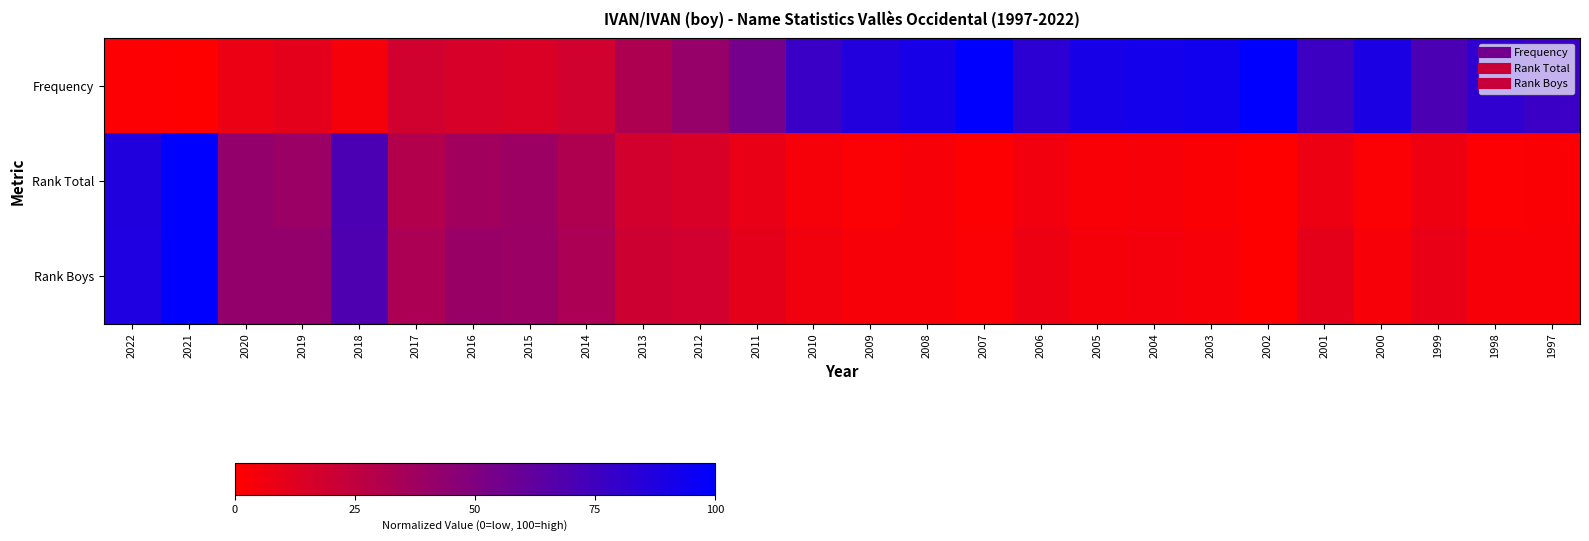

List the series in order of their peak value, lowest first.

Frequency, Rank Total, Rank Boys